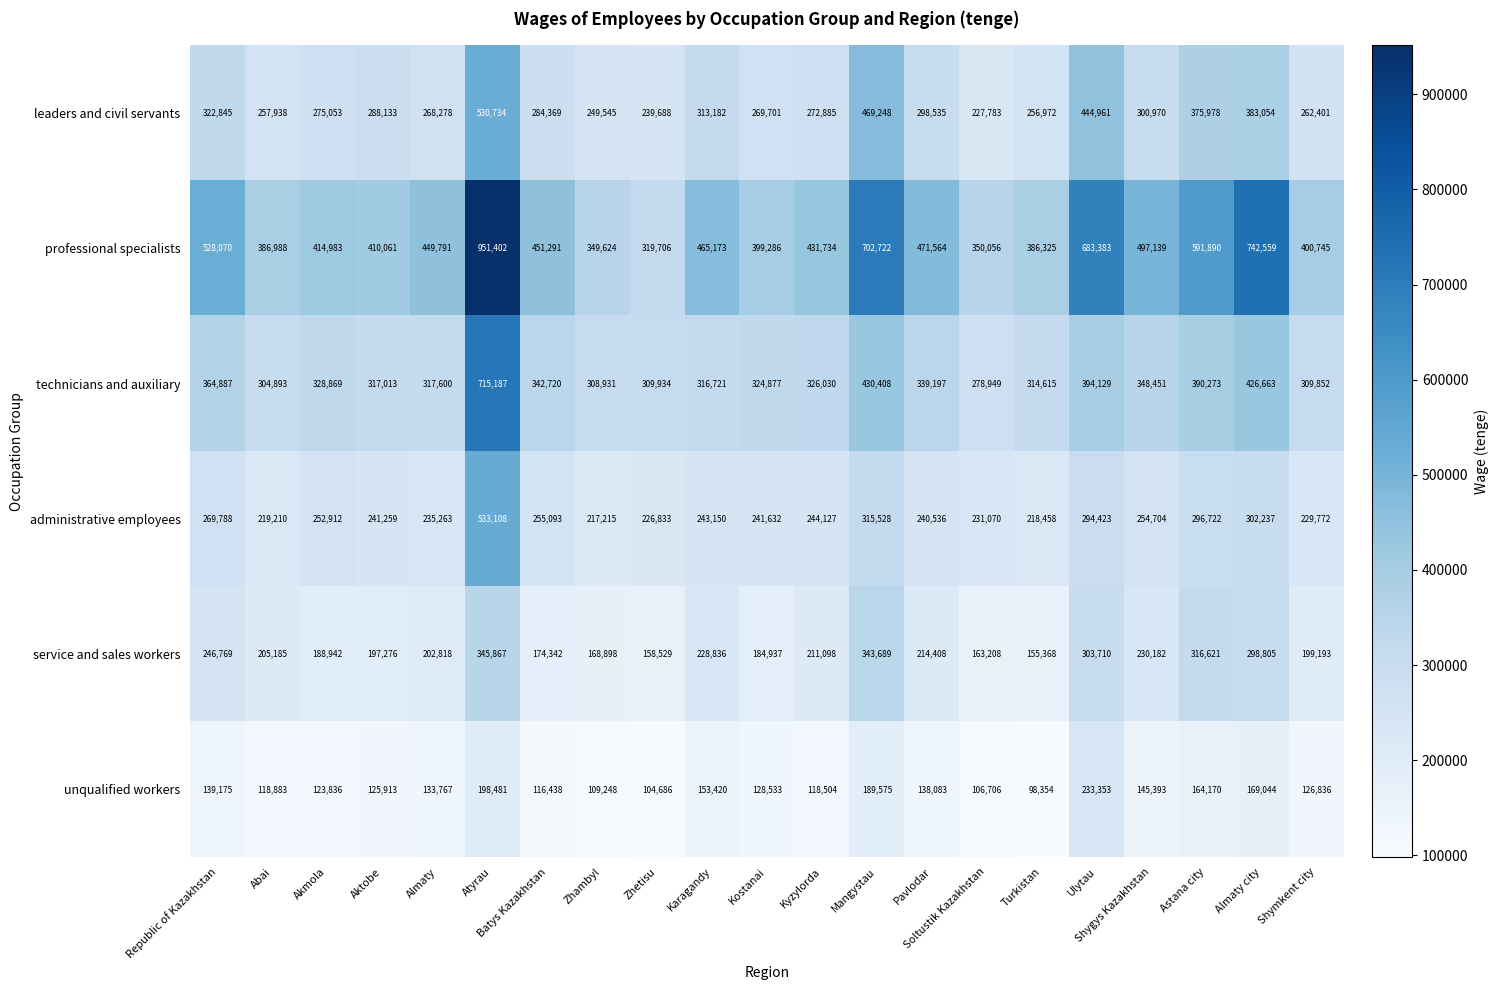

Is it true that professional specialists equals 449791 at Almaty?

True